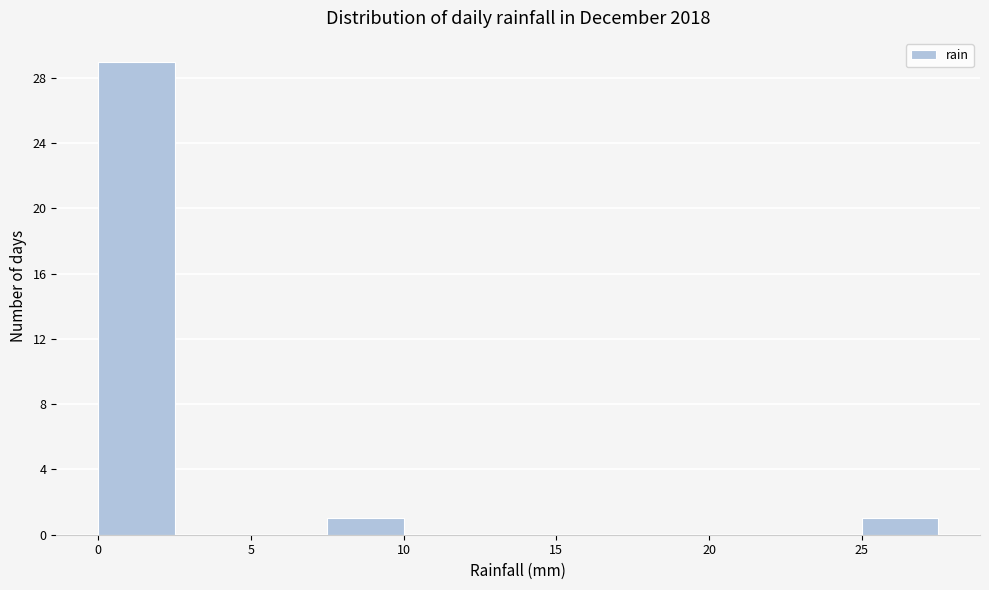

Reading left to right, list every bar in this chart as the range it spans on the x-axis followed by its height. The values are not printed on the chart, so give them approximately, as read against the axis.

0.0 to 2.5: 29
2.5 to 5.0: 0
5.0 to 7.5: 0
7.5 to 10.0: 1
10.0 to 12.5: 0
12.5 to 15.0: 0
15.0 to 17.5: 0
17.5 to 20.0: 0
20.0 to 22.5: 0
22.5 to 25.0: 0
25.0 to 27.5: 1